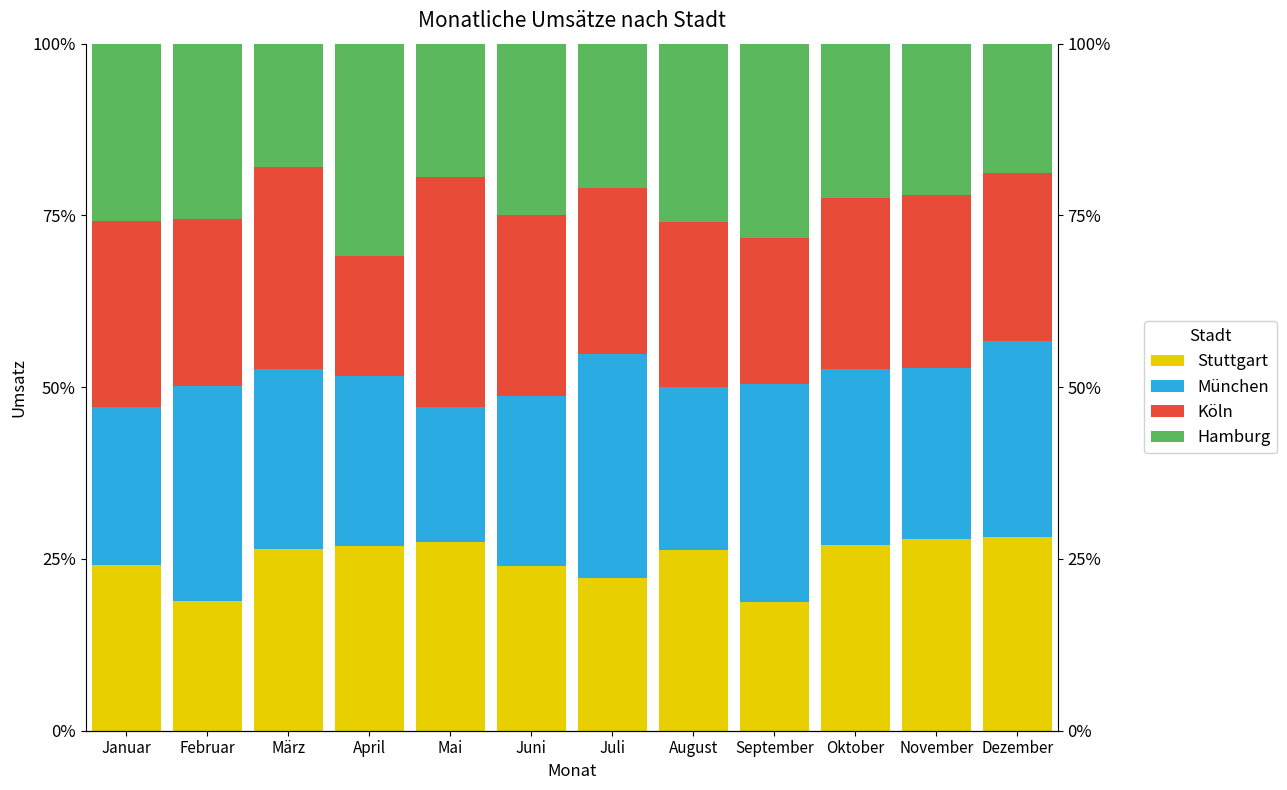

How many bars are there in each group?

4